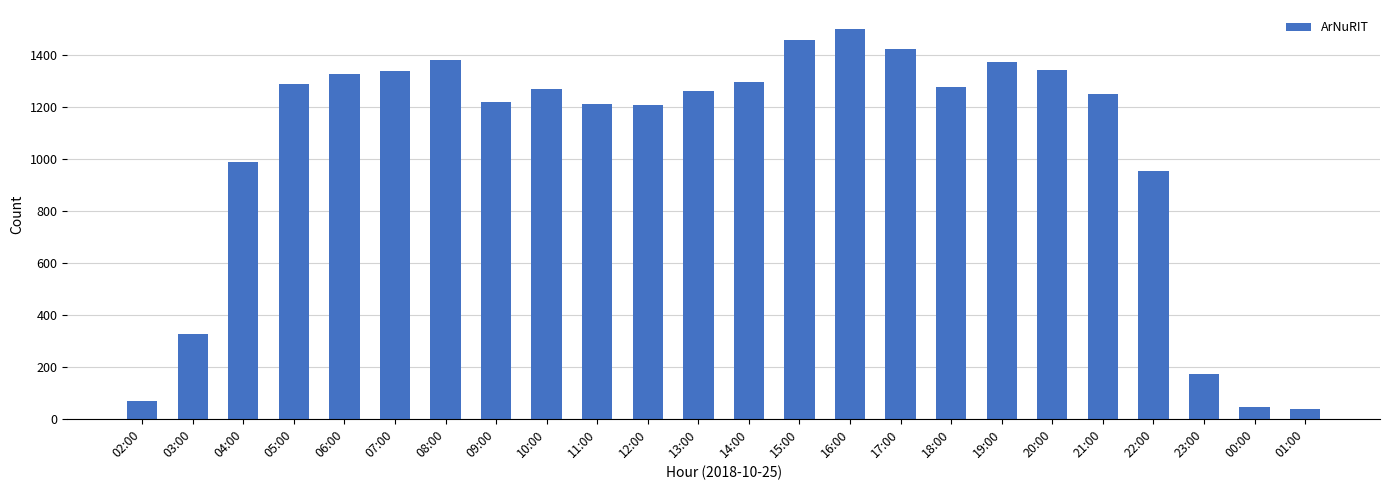

Is it true that the value at 14:00 is 652?

False